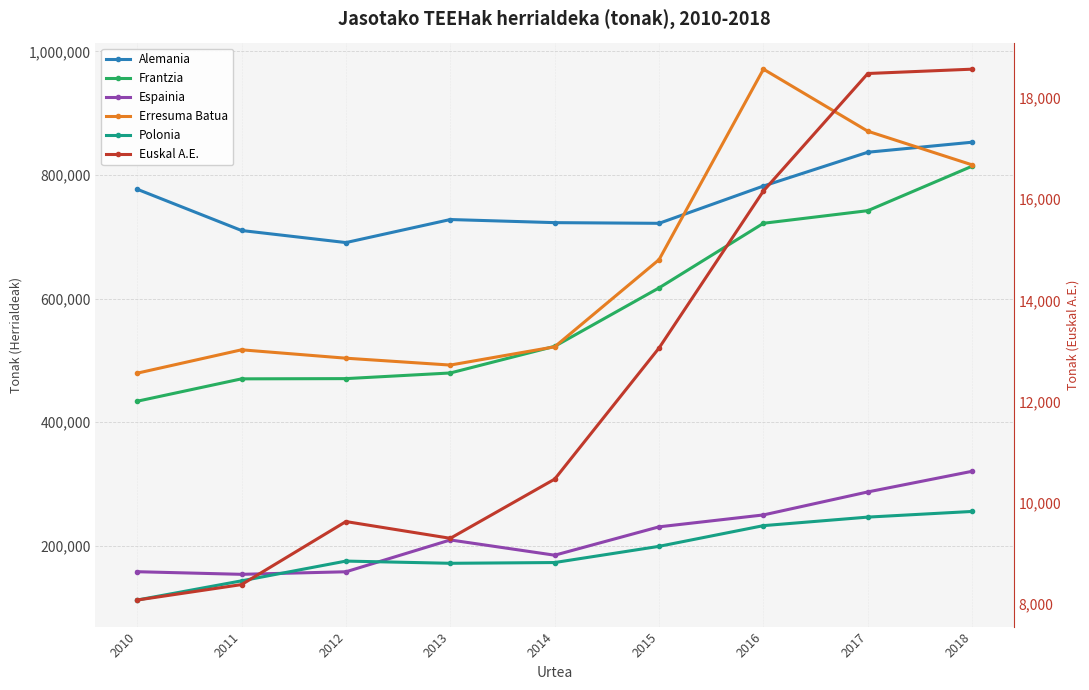

How many data points in Erresuma Batua are less than 522059?

4